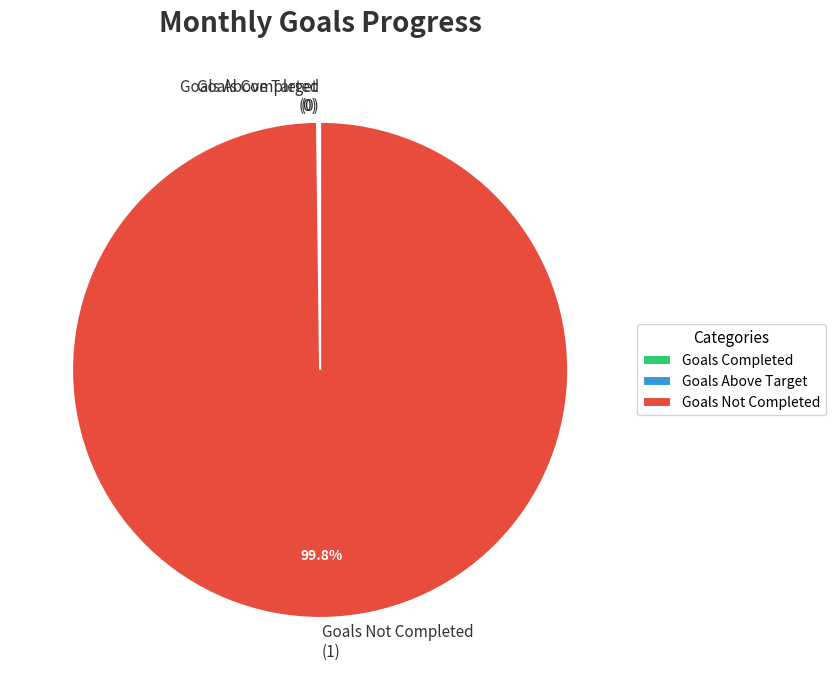

Which category has the biggest portion of the pie?

Goals Not Completed